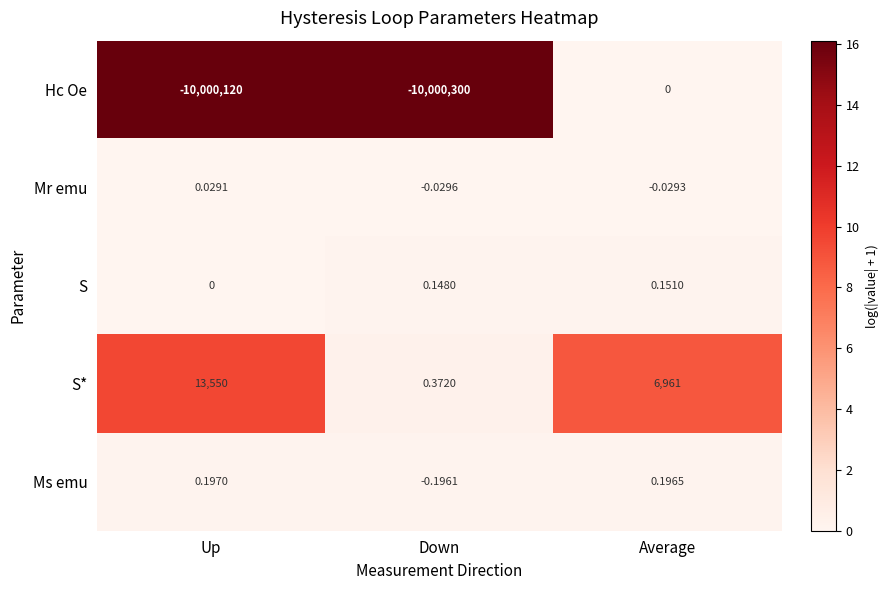

At which category is the sum across all series the highest?

Average